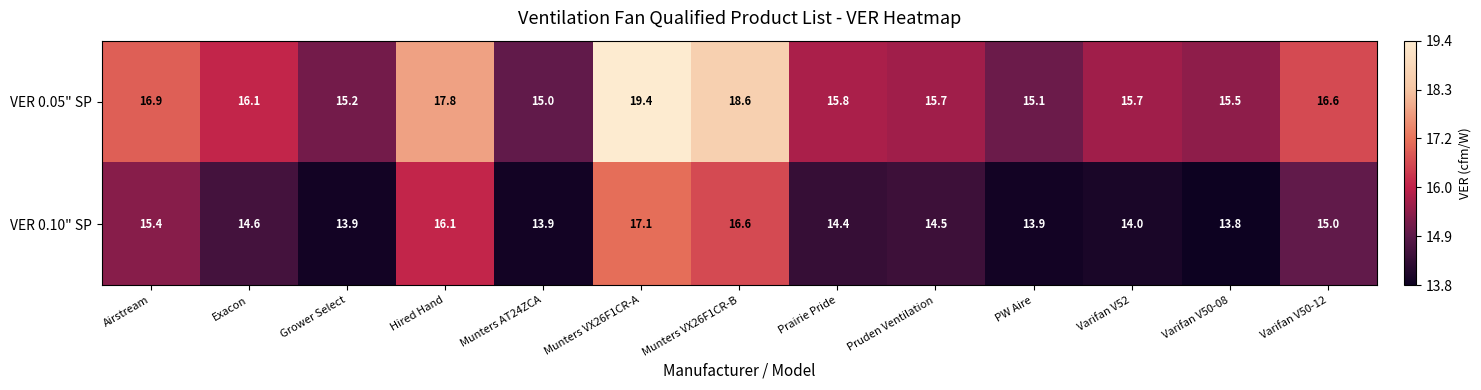

Is it true that VER 0.10" SP equals 13.8 at Varifan V50-08?

True